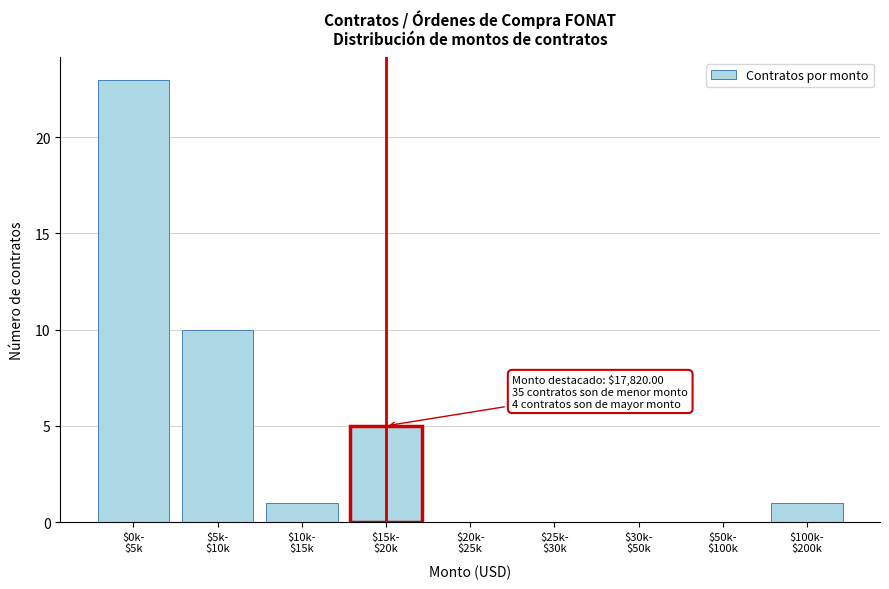

What is the maximum value shown in the chart?

23